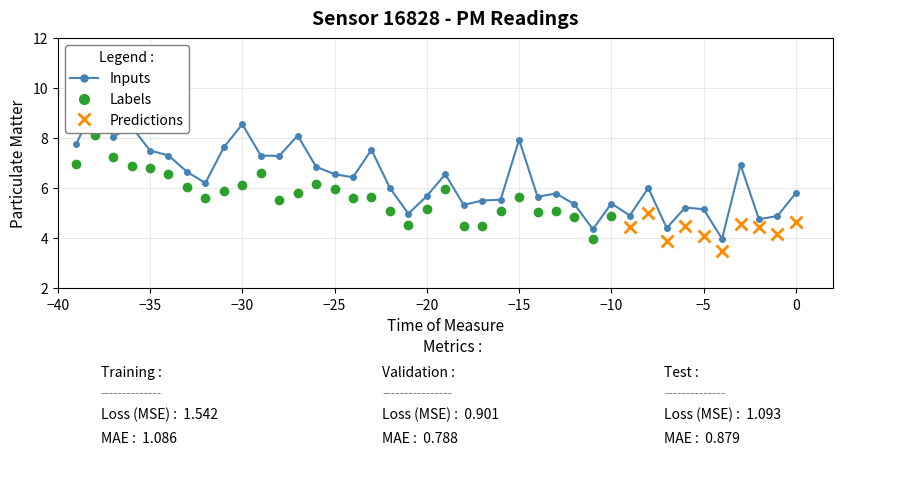

True or false: there are more than 1 points higher than both neighbors.

True